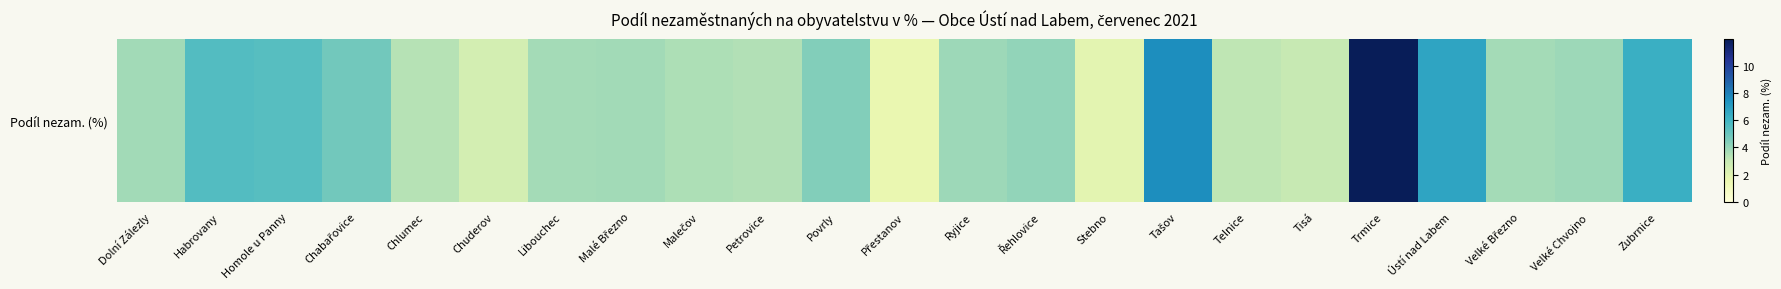

What is the change in value from Malečov to Tašov?

+4.0